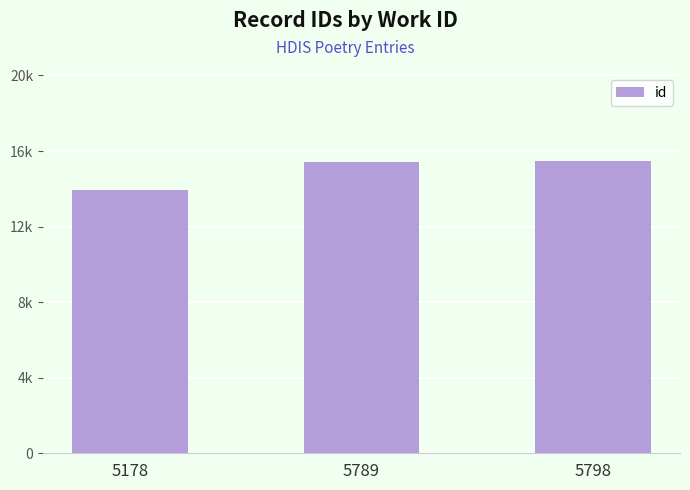

Are the bars horizontal?

No